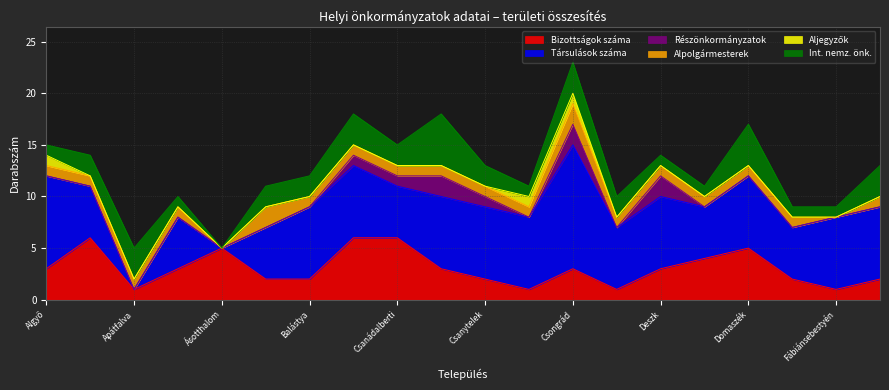

How many interior local valleys does the Társulások száma series have?

6